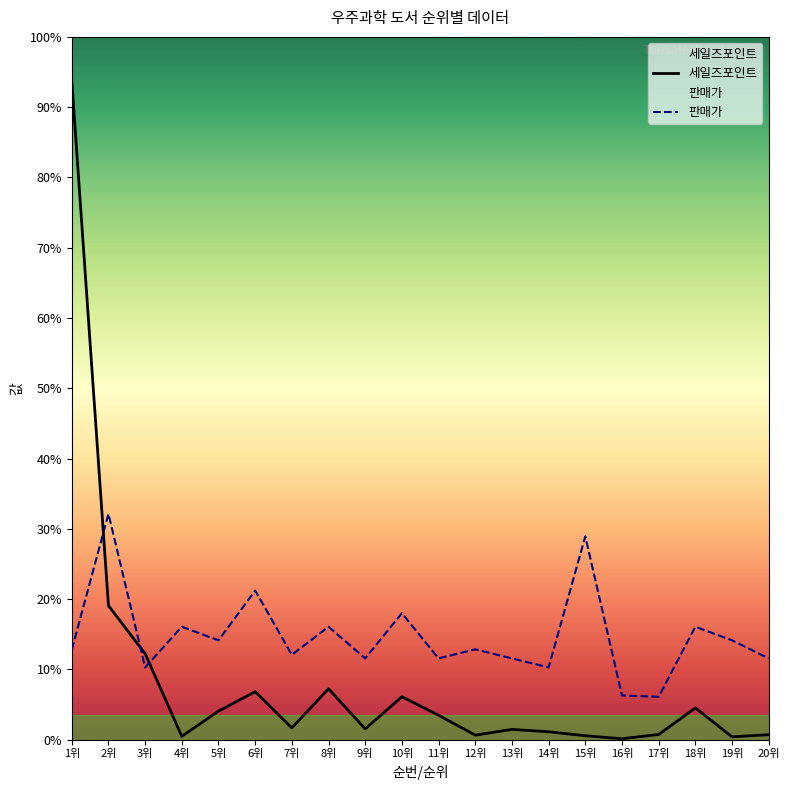

At which category does the chart reach its minimum across all series?

16위